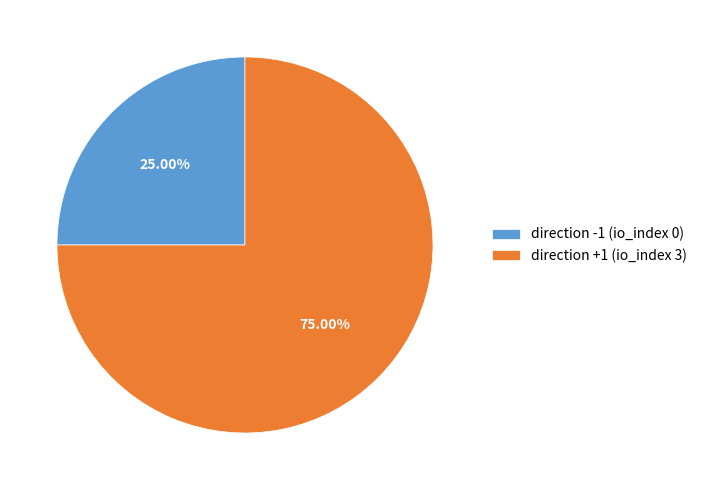

How many segments does this pie chart have?

2